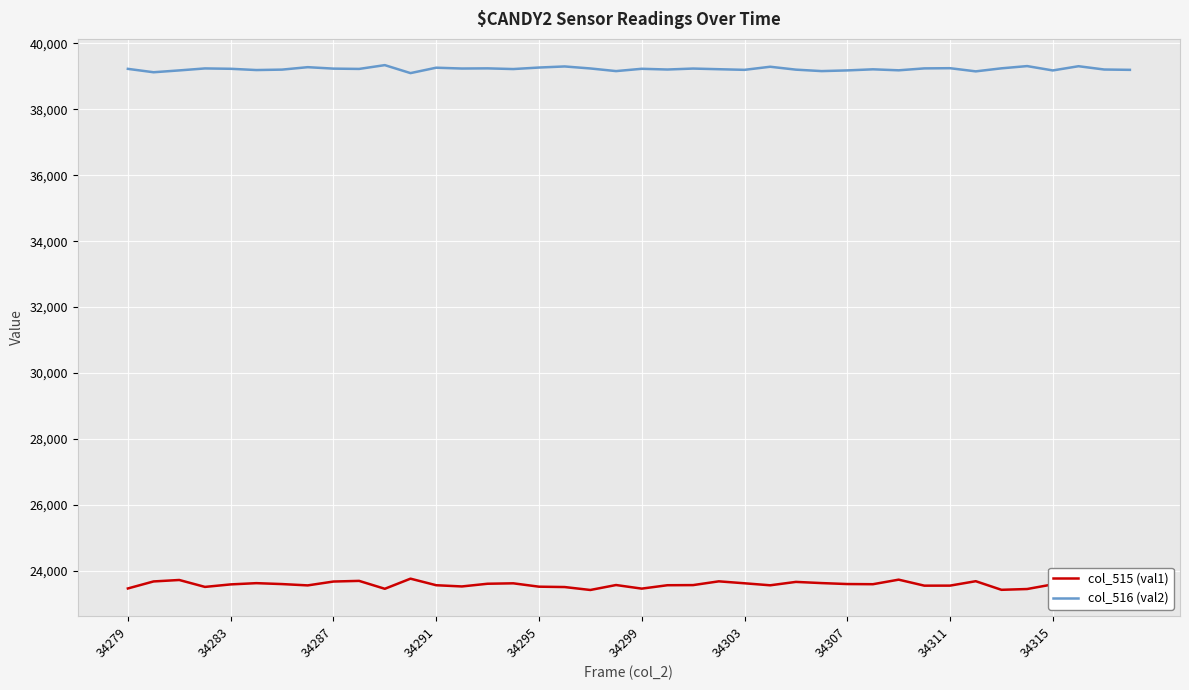

What is the highest value of the col_516 (val2) series?

39340